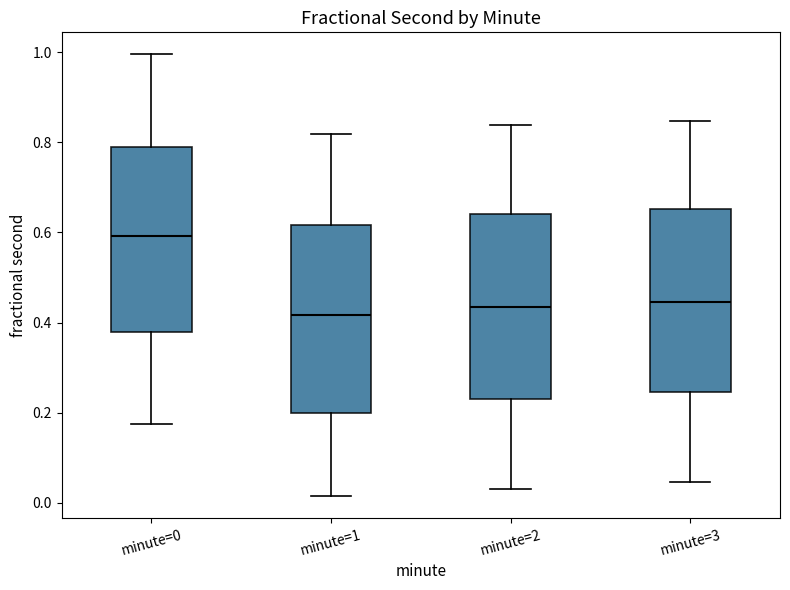

Where does the lower whisker of the box for minute=2 end on the y-axis? The values are not printed on the chart, so give them approximately, as read against the axis.

0.02